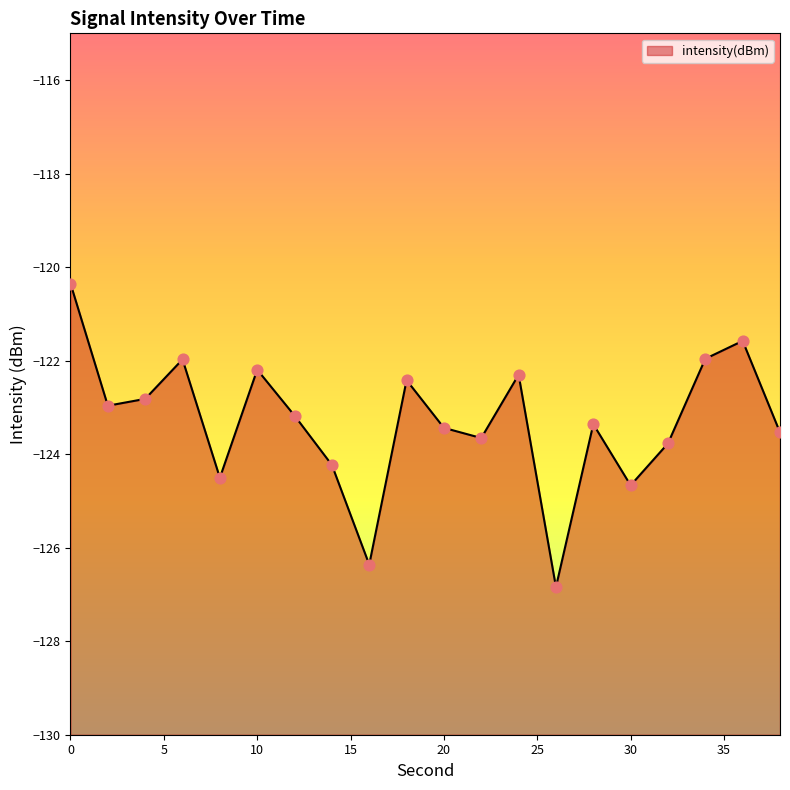

What is the change in value from 2 to 34?

+1.0